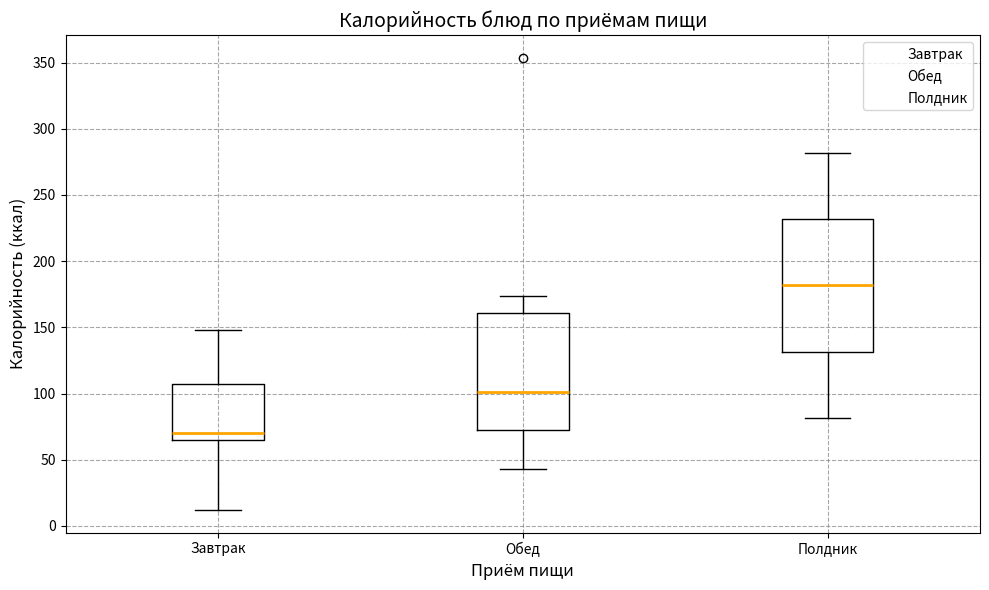

Which box is the tallest, from its lower edge to its upper edge?

Полдник